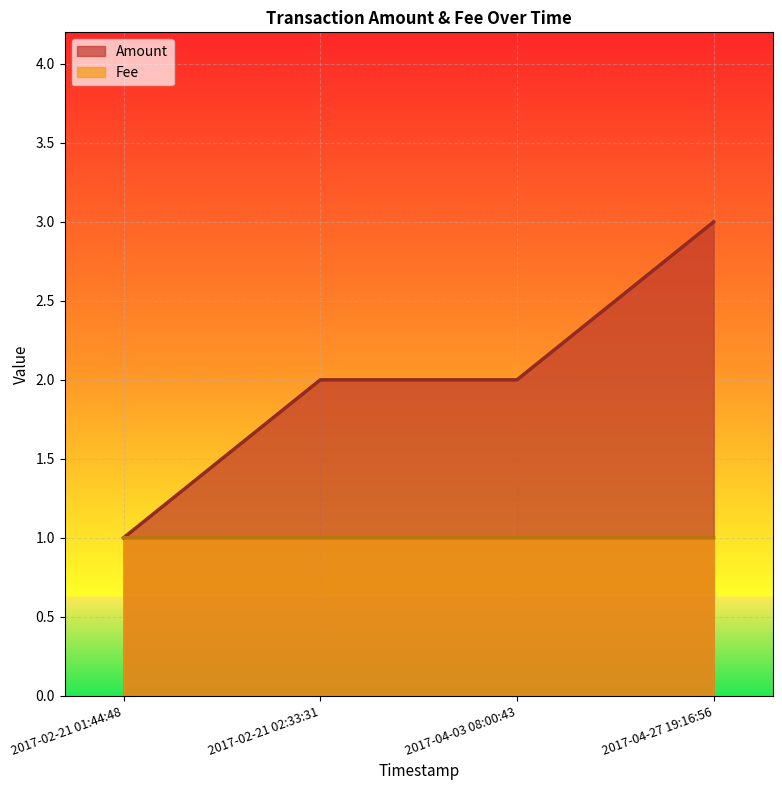

At how many categories does at least one series exceed 2?

1